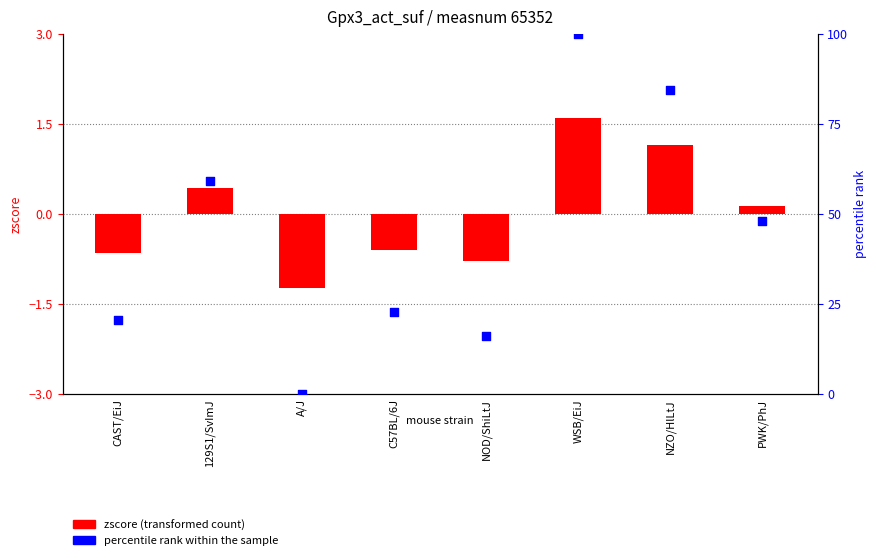

What is the total value across all series at 129S1/SvImJ?

59.4